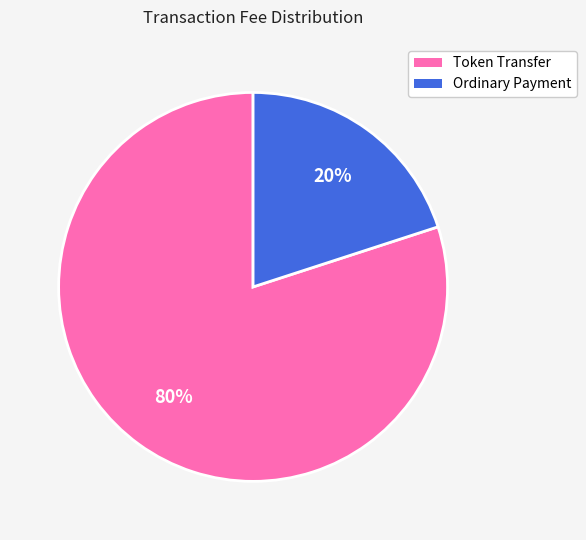

How many slices are in this pie chart?

2